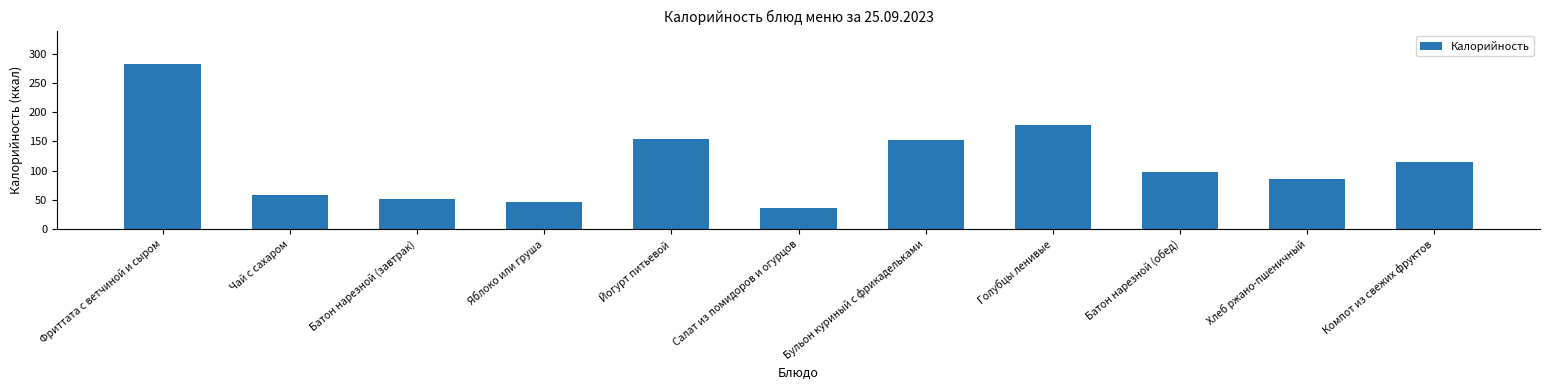

Are the bars grouped side by side (vs. stacked)?

No